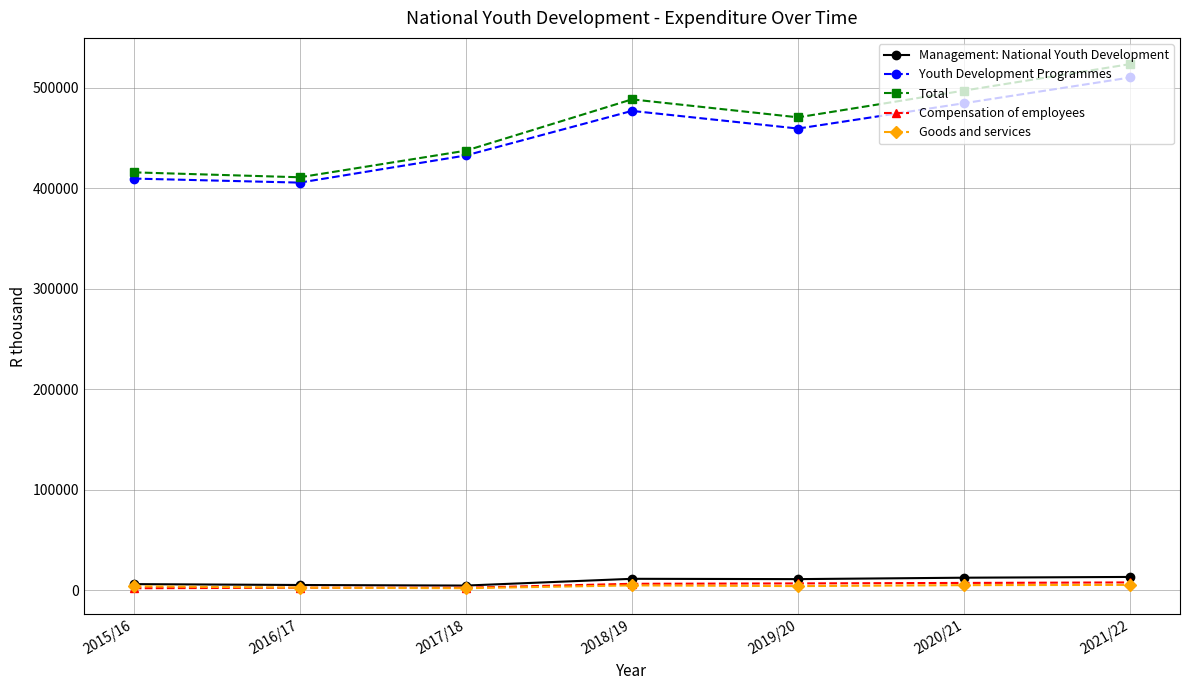

What is the lowest value of the Compensation of employees series?

2081